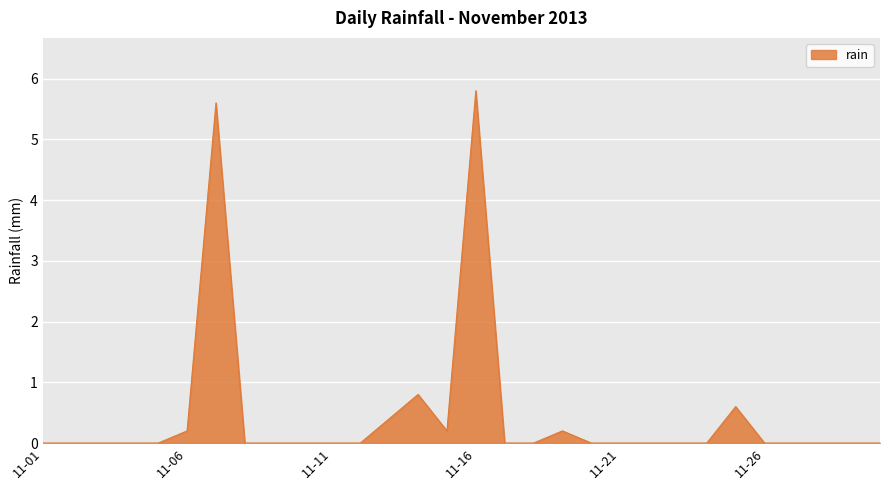

What is the maximum value shown in the chart?

5.8